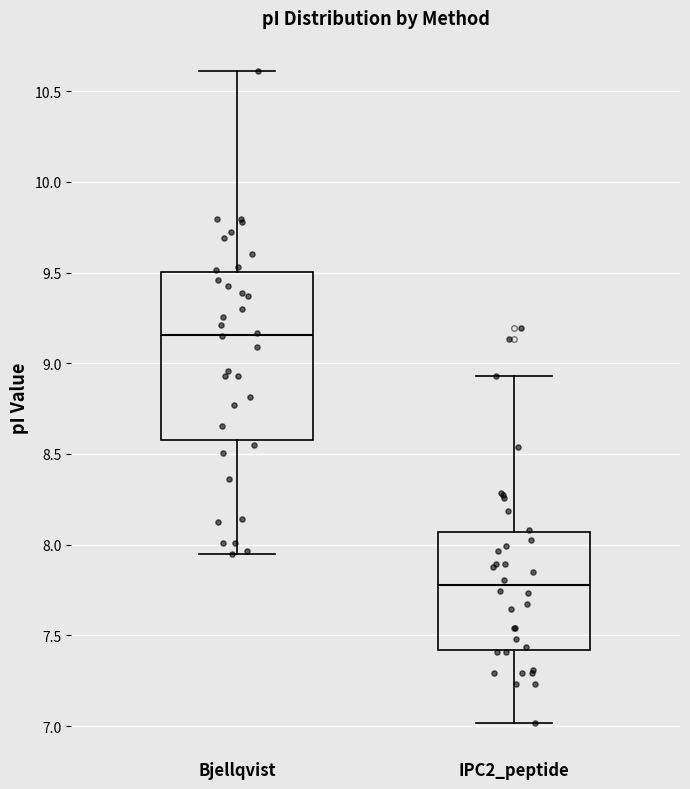

Comparing the boxes themselves (not the whiskers), which one is the tallest?

Bjellqvist